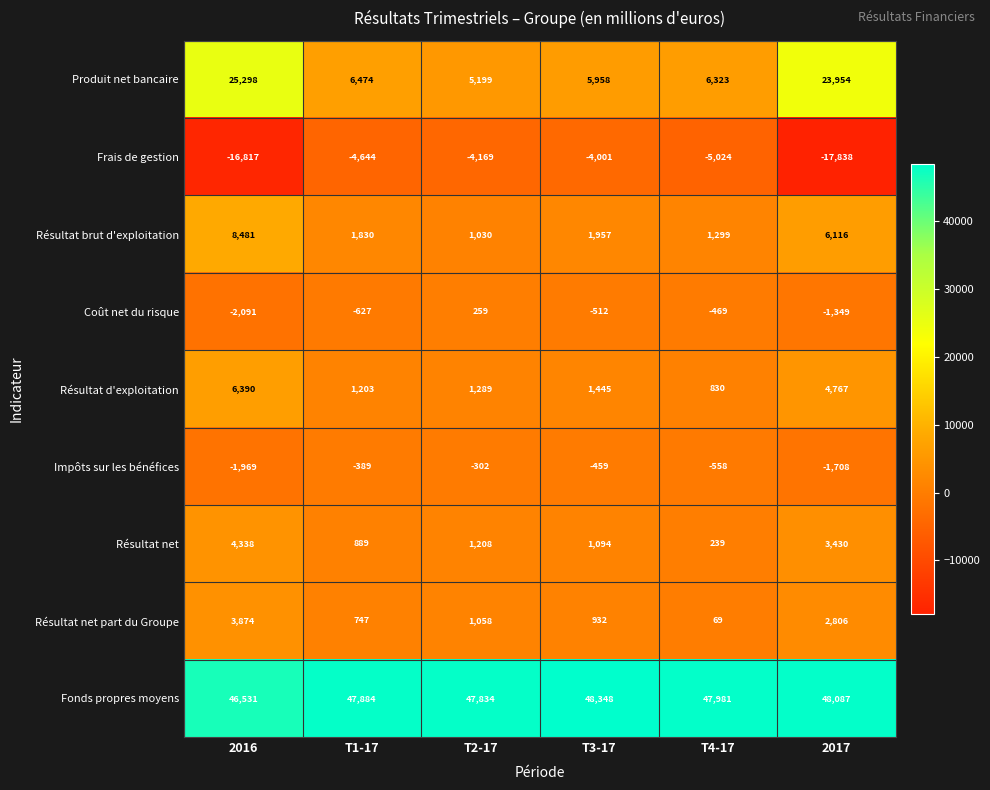

Which series has the largest range (max minus min)?

Produit net bancaire